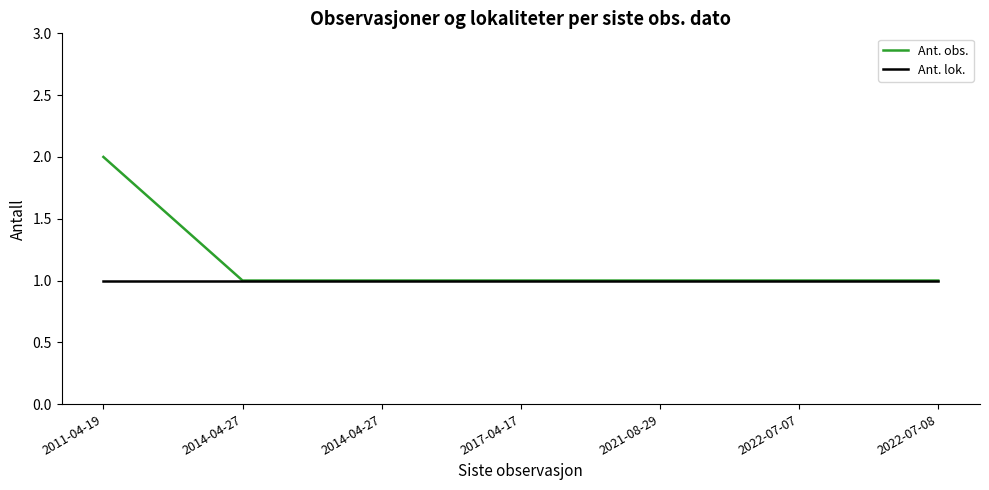

Is it true that Ant. obs. equals 2 at 2021-08-29?

False